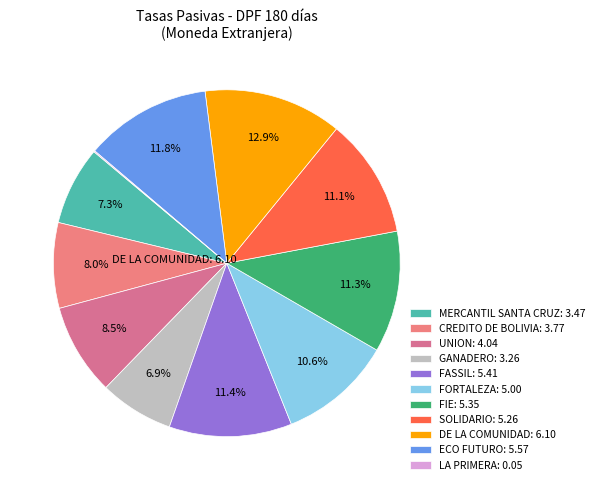

How much of the chart is everything except UNION?

91.5%